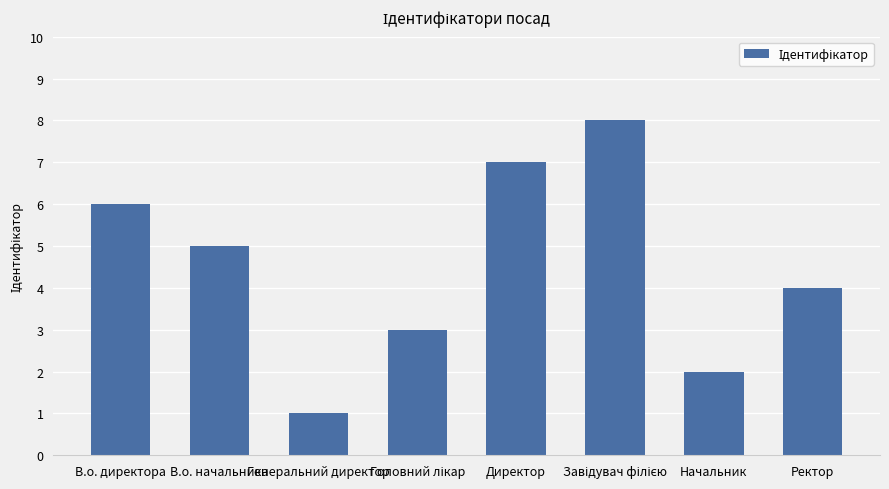

What is the difference between the second highest and minimum values?

6